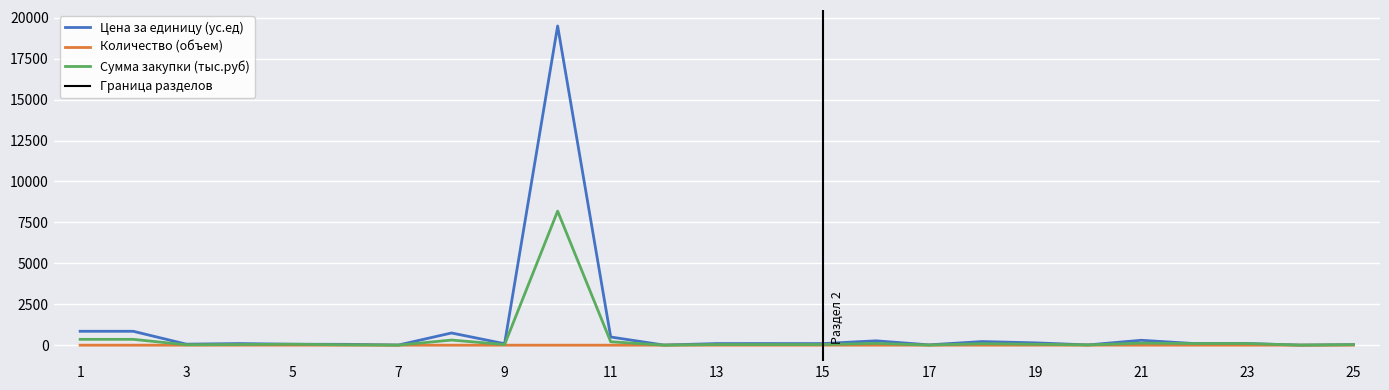

Where is the first local minimum for Сумма закупки (тыс.руб)?

3